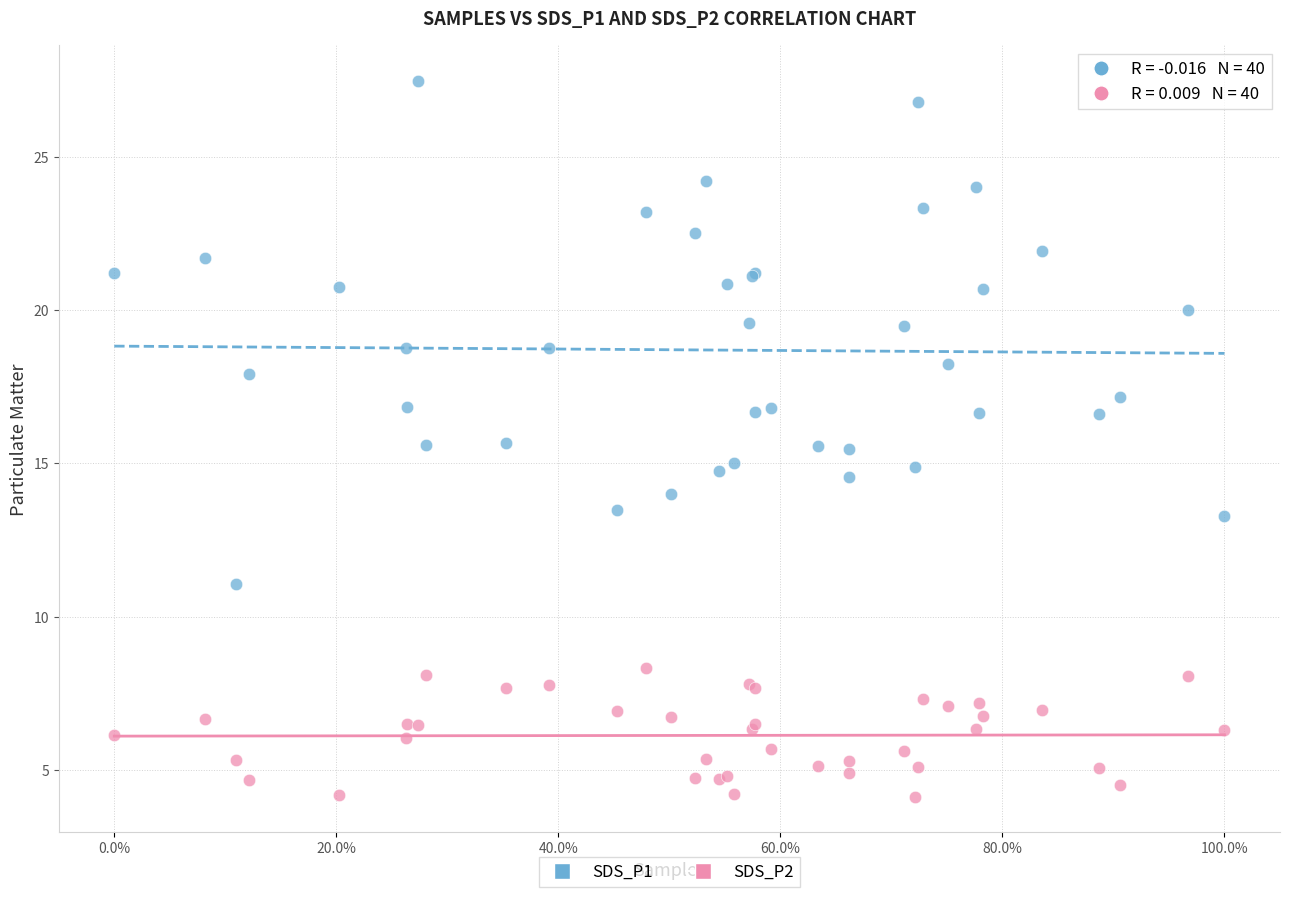

What is the X range (max minus min) for the scatter plot?

1.0